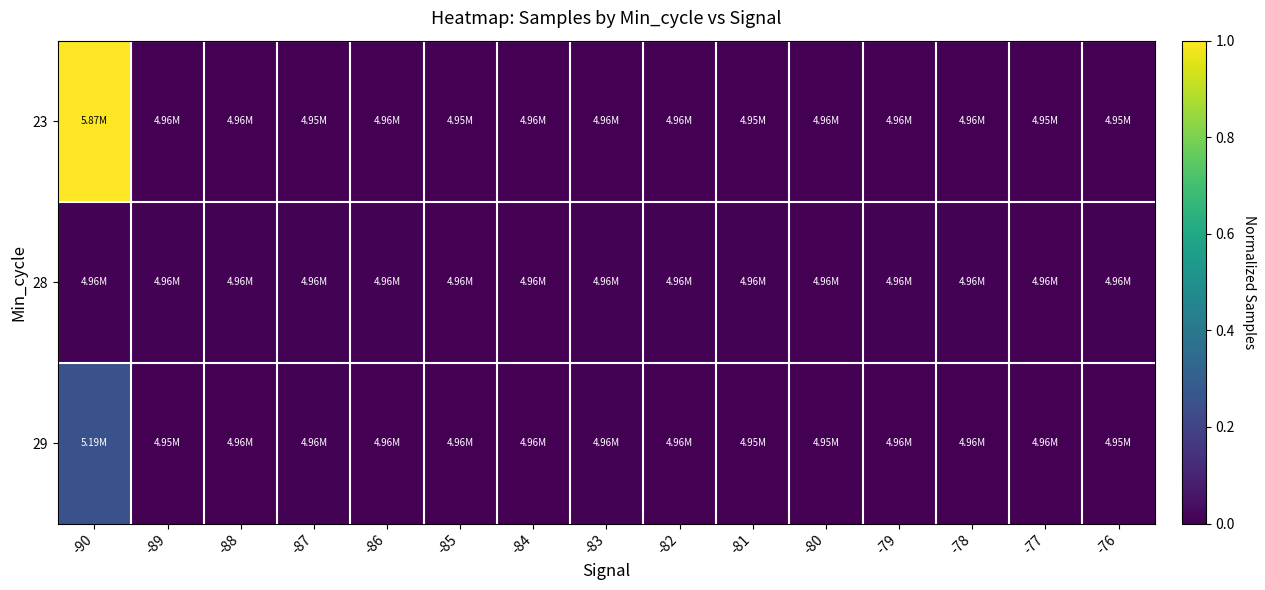

Reading left to right, transcribe all the data shown in this chart.

23: -90=1.0	-89=0.0	-88=0.0	-87=0.0	-86=0.0	-85=0.0	-84=0.0	-83=0.0	-82=0.0	-81=0.0	-80=0.0	-79=0.0	-78=0.0	-77=0.0	-76=0.0
28: -90=0.0	-89=0.0	-88=0.0	-87=0.0	-86=0.0	-85=0.0	-84=0.0	-83=0.0	-82=0.0	-81=0.0	-80=0.0	-79=0.0	-78=0.0	-77=0.0	-76=0.0
29: -90=0.3	-89=0.0	-88=0.0	-87=0.0	-86=0.0	-85=0.0	-84=0.0	-83=0.0	-82=0.0	-81=0.0	-80=0.0	-79=0.0	-78=0.0	-77=0.0	-76=0.0